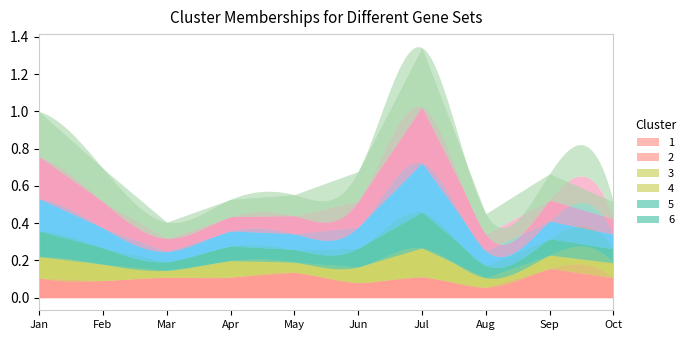

How many data points does each series have?

10